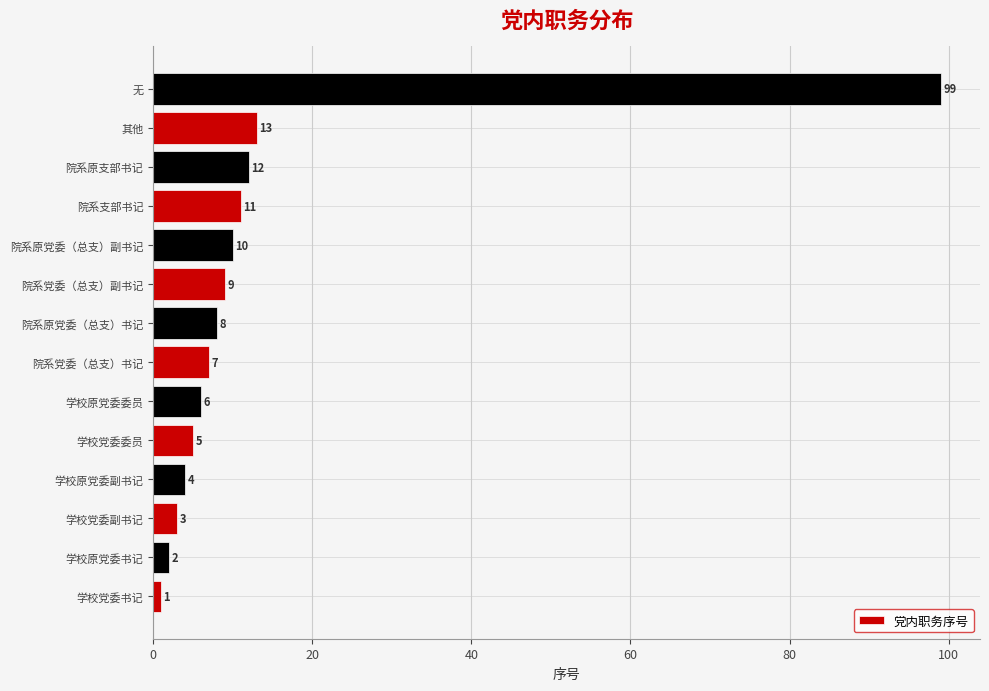

What is the greatest value displayed?

99